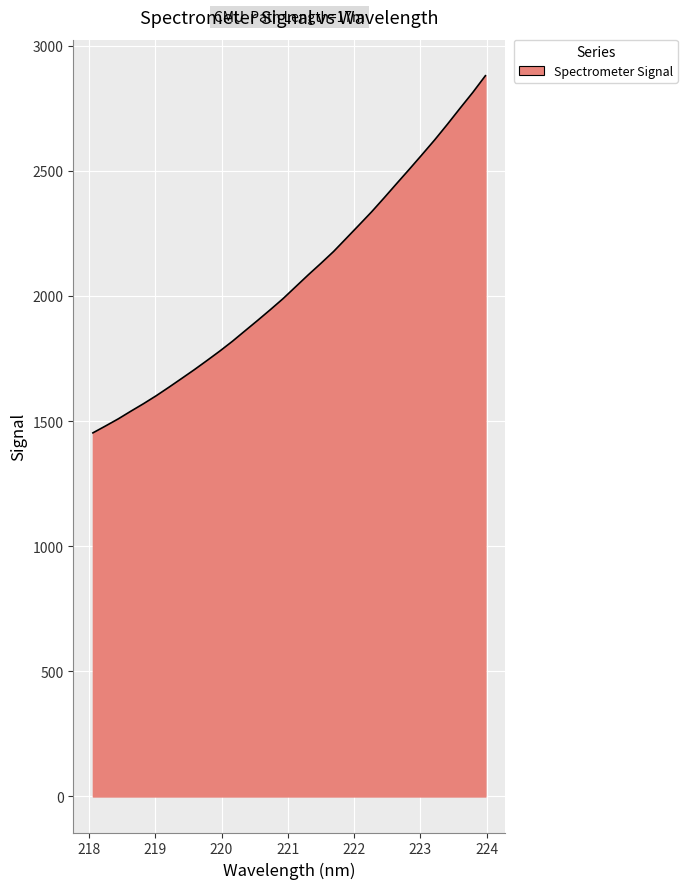

What is the difference between the maximum and second lowest values?

1399.4